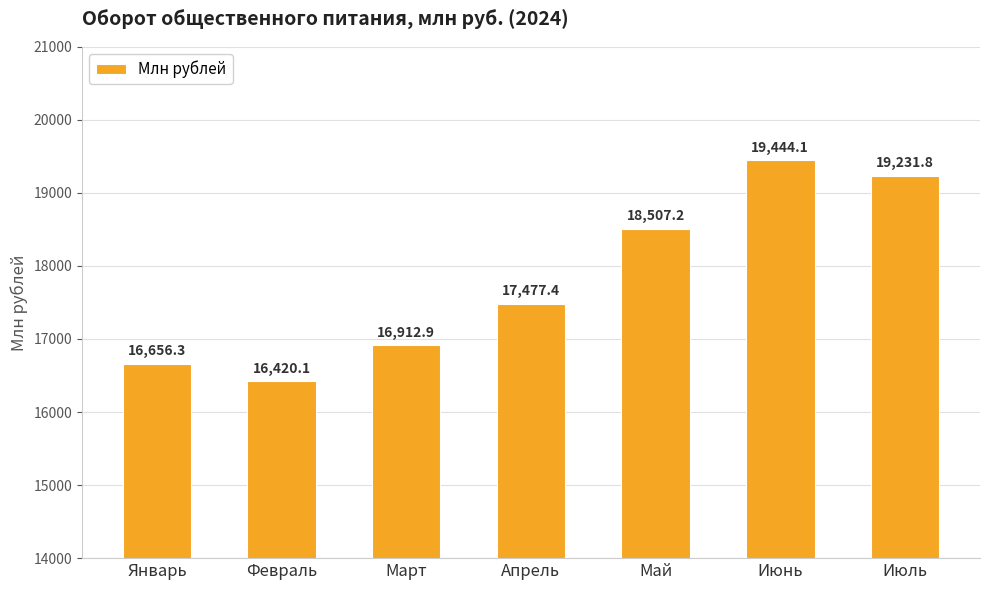

List the labels in order of value, smallest first.

Февраль, Январь, Март, Апрель, Май, Июль, Июнь